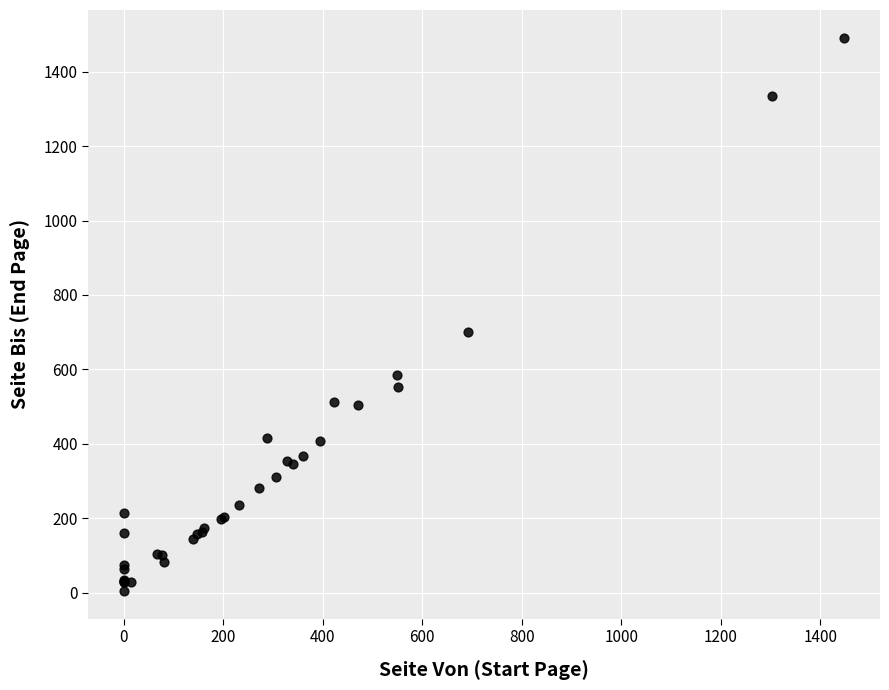

What Y value in the scatter plot is closest to 748?

700